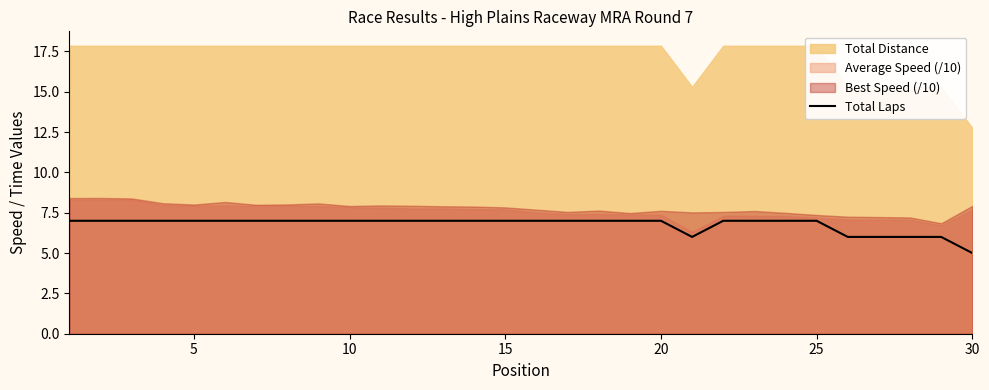

At which label does Total Laps reach its minimum?

30